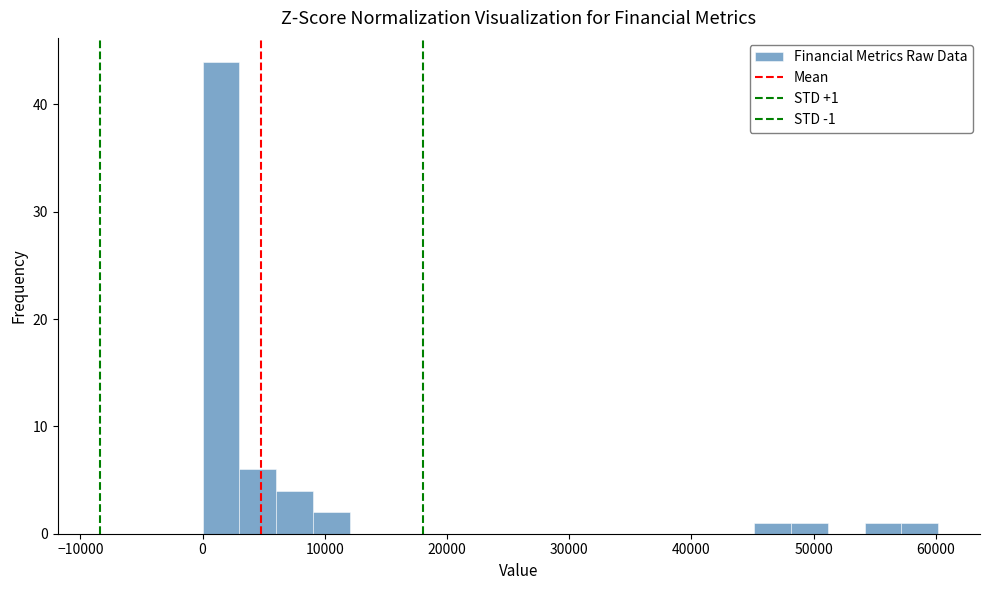

Read against the x-axis, roughly where is the centre of the tallest bar?

2000